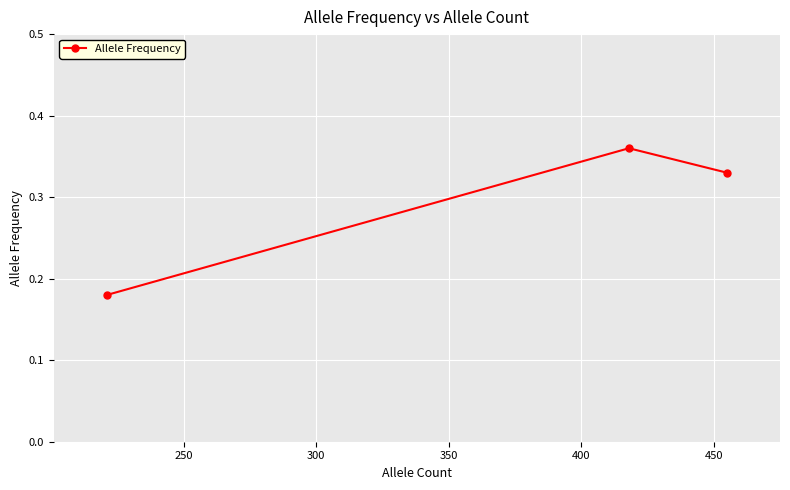

What is the difference between the maximum and minimum values?

0.2